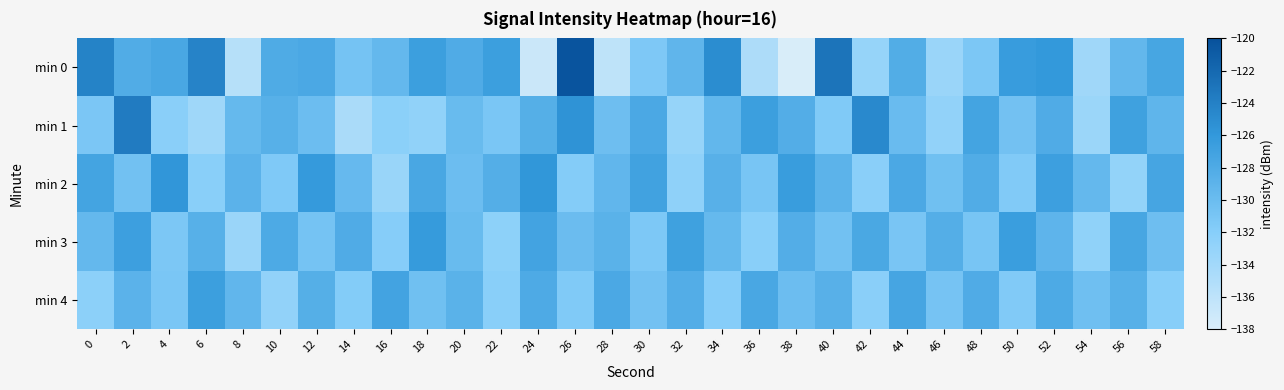

What is the minimum value shown in the chart?

-138.0